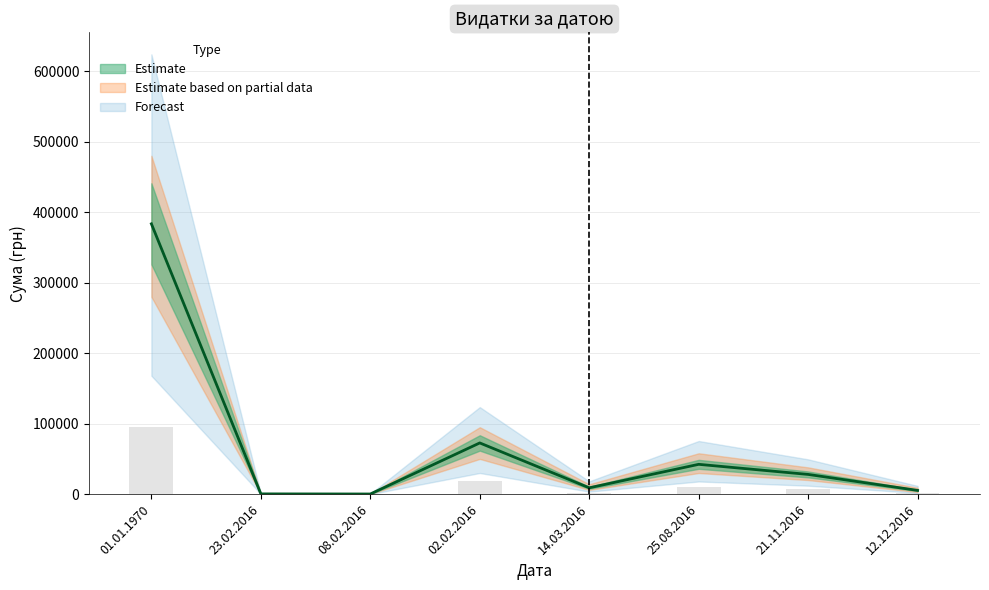

What is the difference between the values at 21.11.2016 and 12.12.2016?

22660.6